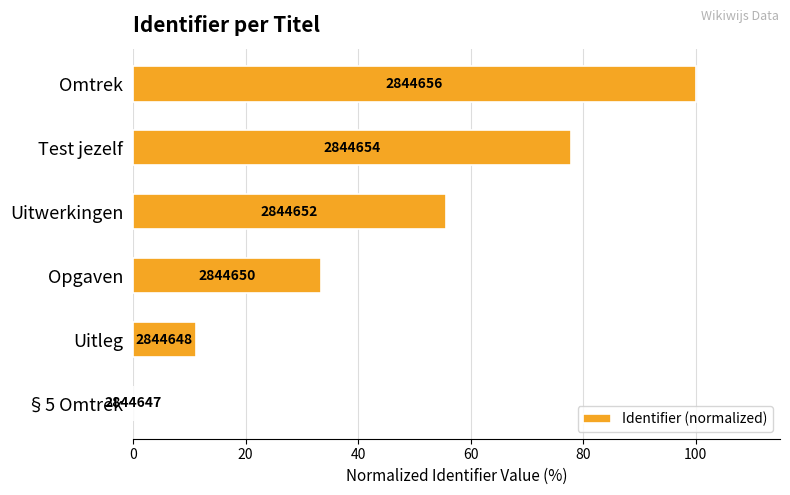

Are the bars horizontal?

Yes